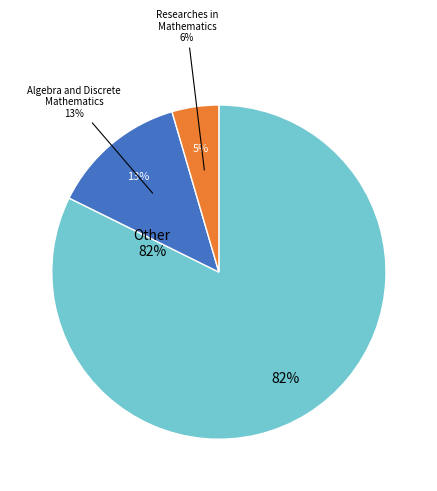

Does Algebra and Discrete Mathematics account for over 50% of the chart?

No